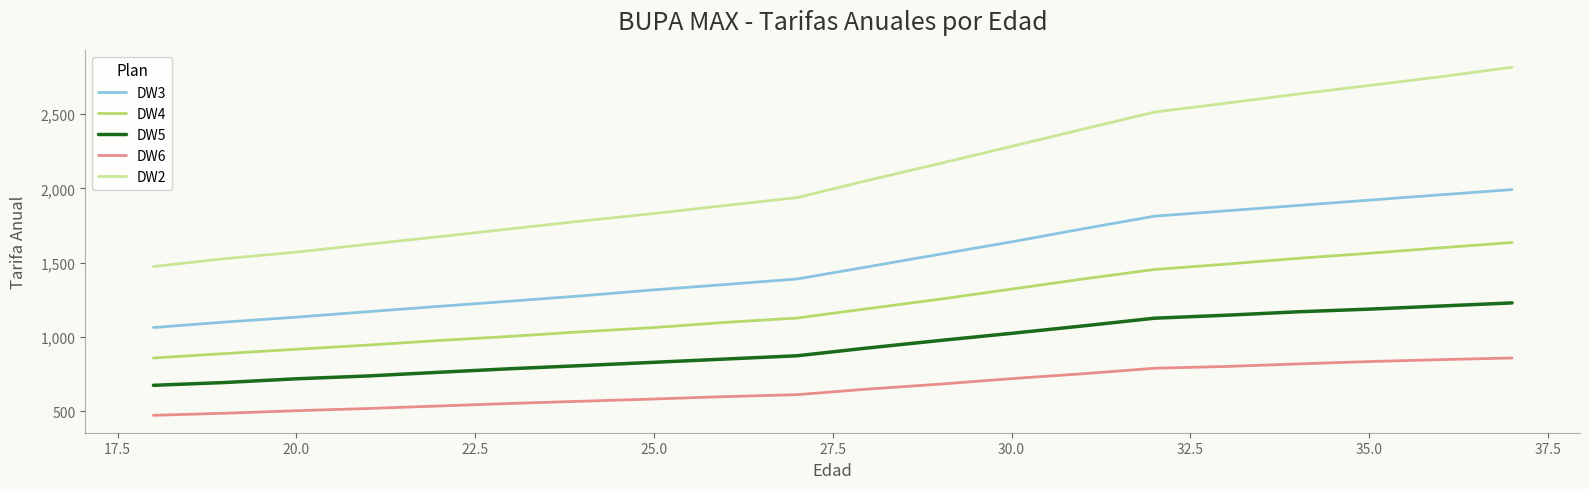

Rank the series by their average value, from highest to lowest.

DW2, DW3, DW4, DW5, DW6